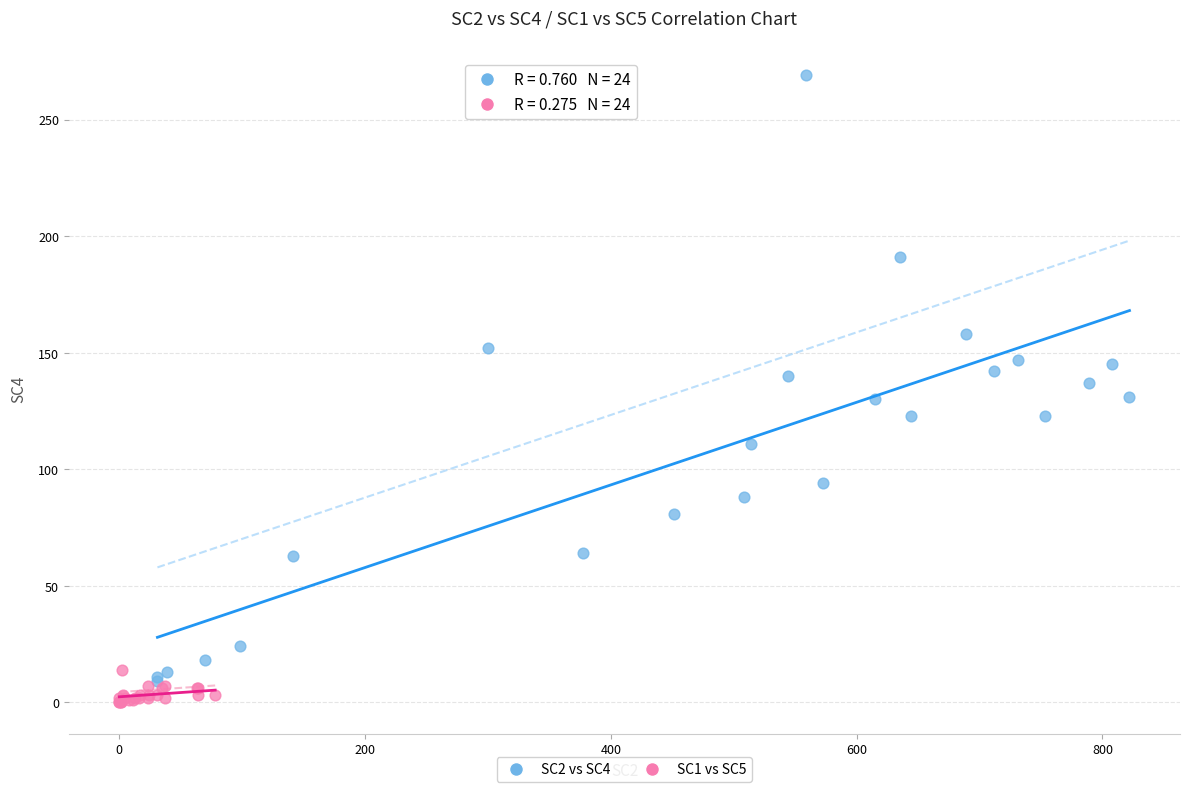

Which series has the widest spread of Y values?

SC2 vs SC4